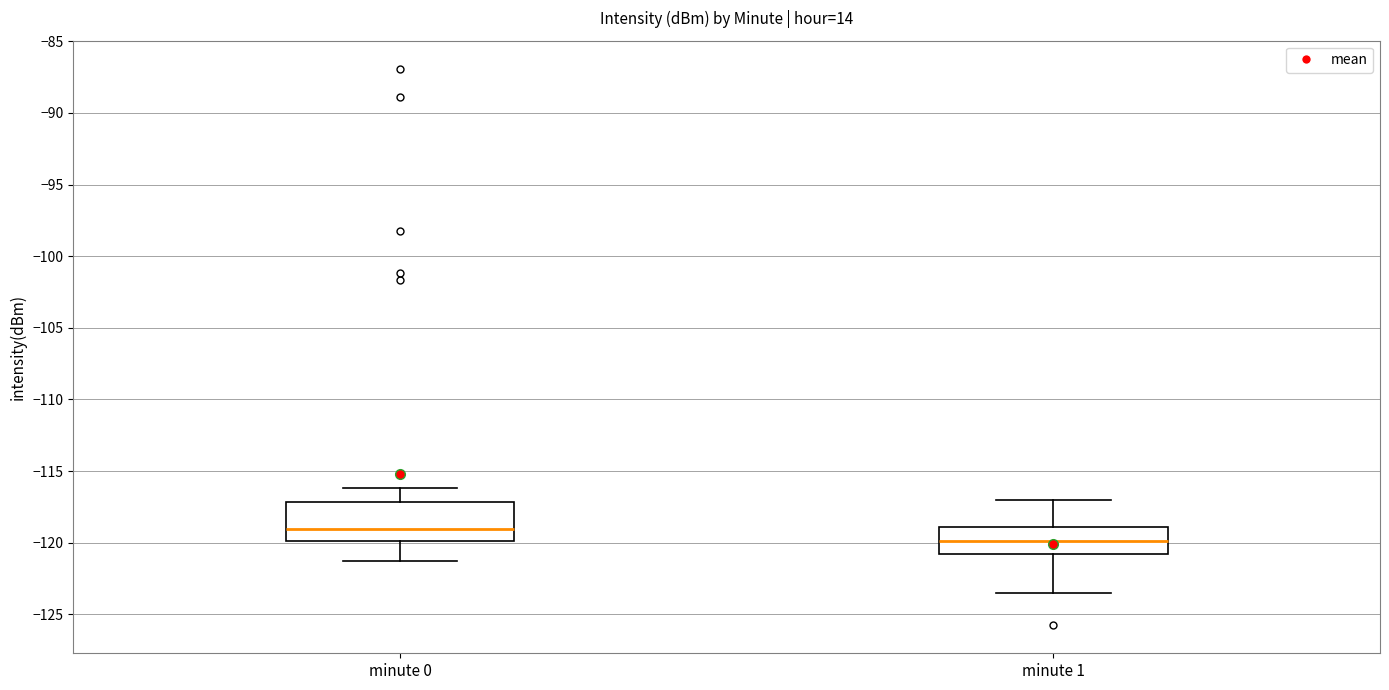

Which box is the tallest, from its lower edge to its upper edge?

minute 0